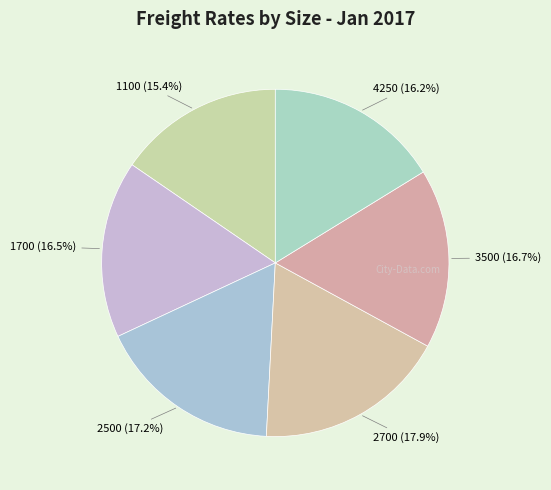

To the nearest percent, what is the average slice percentage?

17%